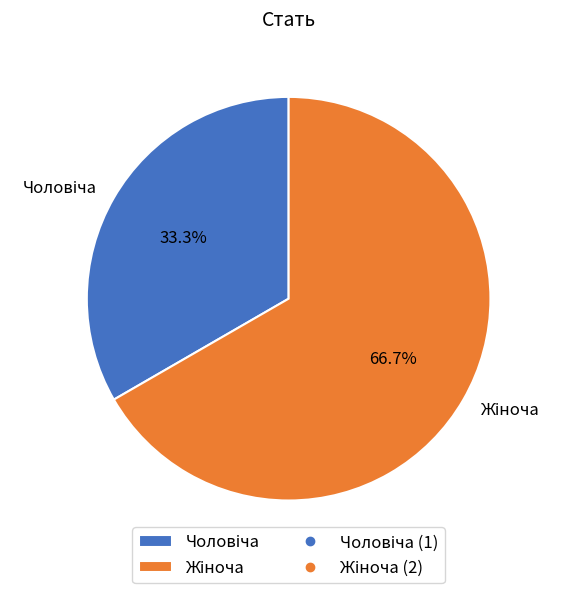

Is there a majority slice in this chart?

Yes